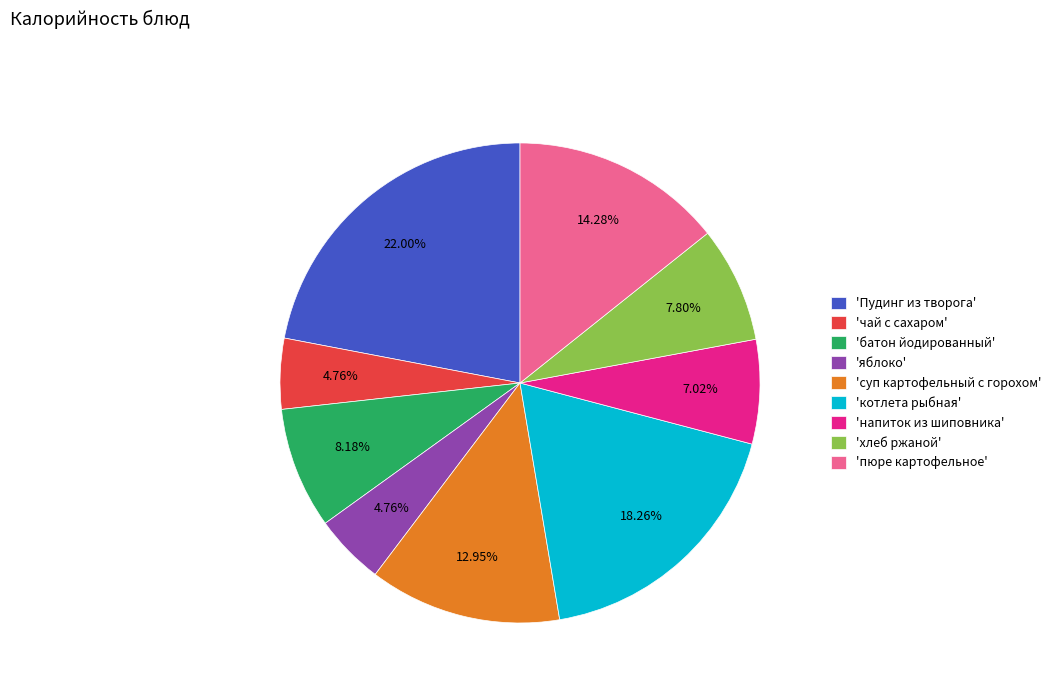

How many segments does this pie chart have?

9